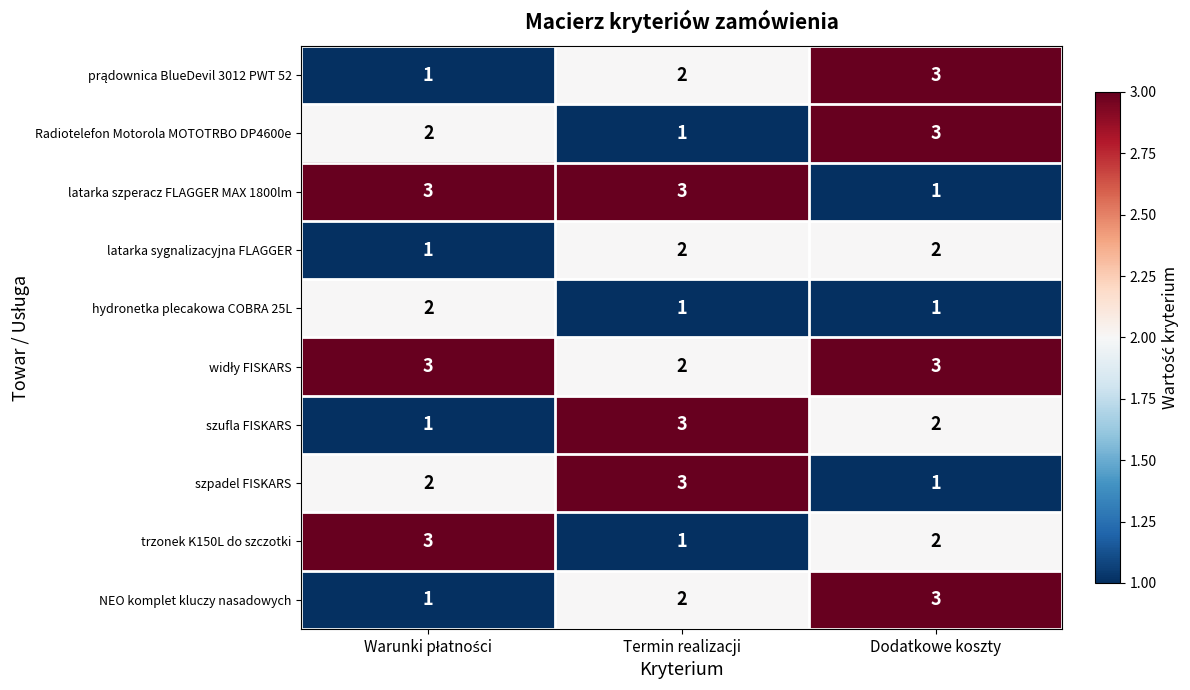

What is the sum of all NEO komplet kluczy nasadowych values?

6